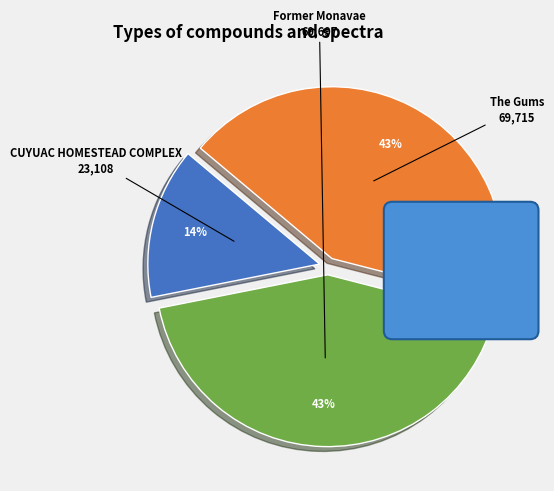

How many slices are in this pie chart?

3